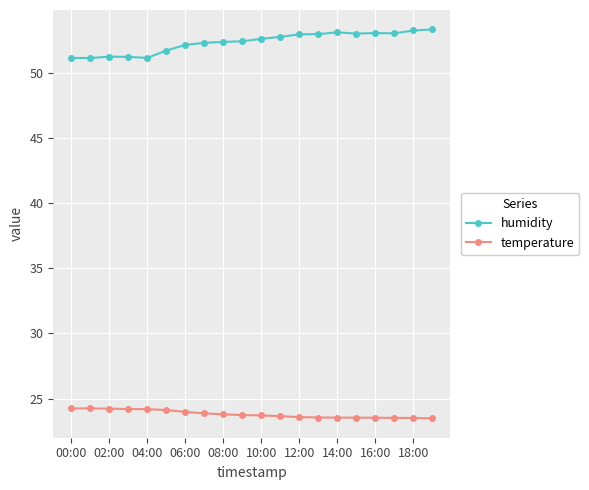

Rank the series by their maximum value, from lowest to highest.

temperature, humidity